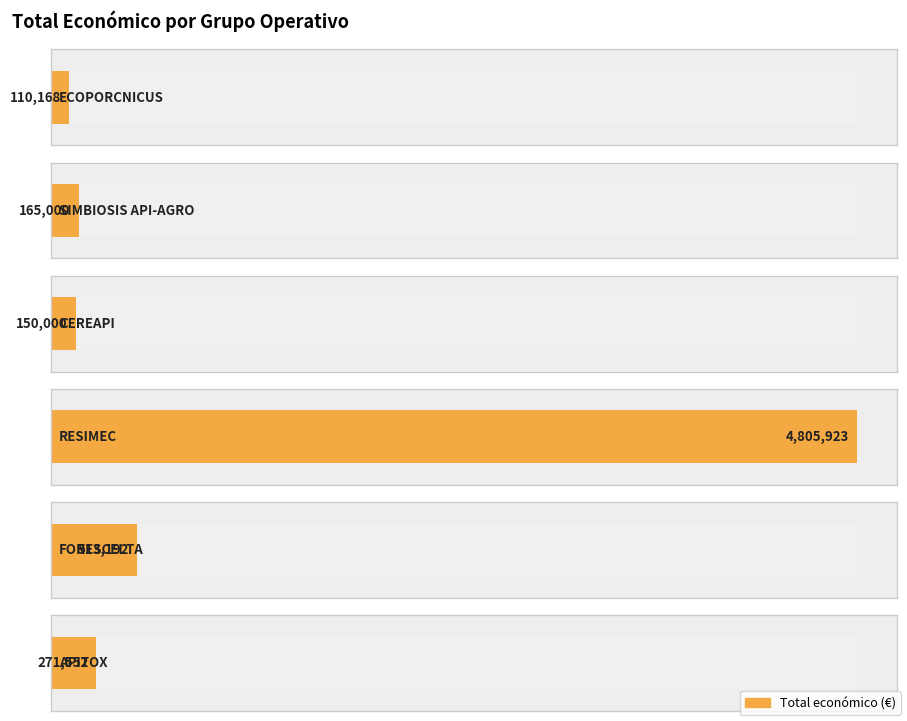

Reading left to right, transcribe all the data shown in this chart.

110168	165000	150000	4805923	513192	271552